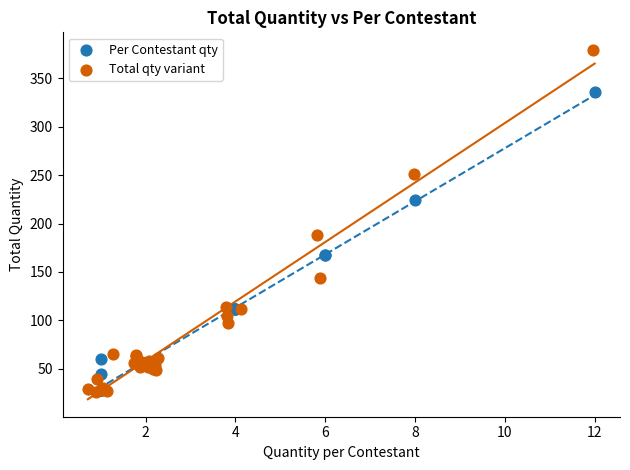

What are all the series names shown in the legend?

Per Contestant qty, Total qty variant